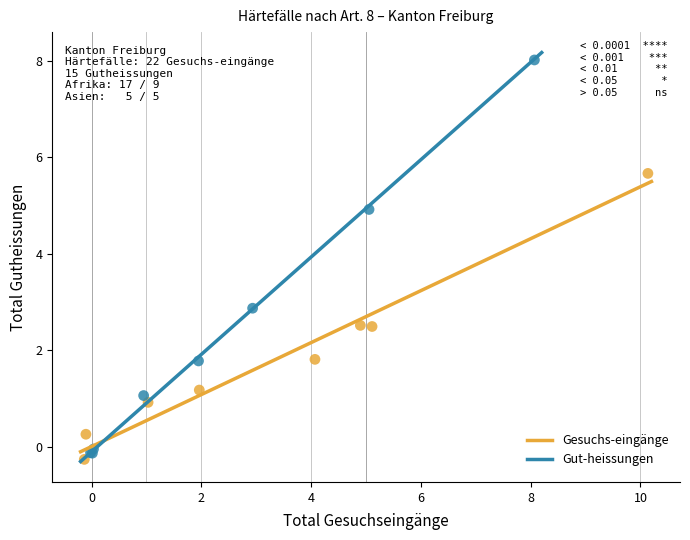

Which series contains the highest Y value?

Gut-heissungen